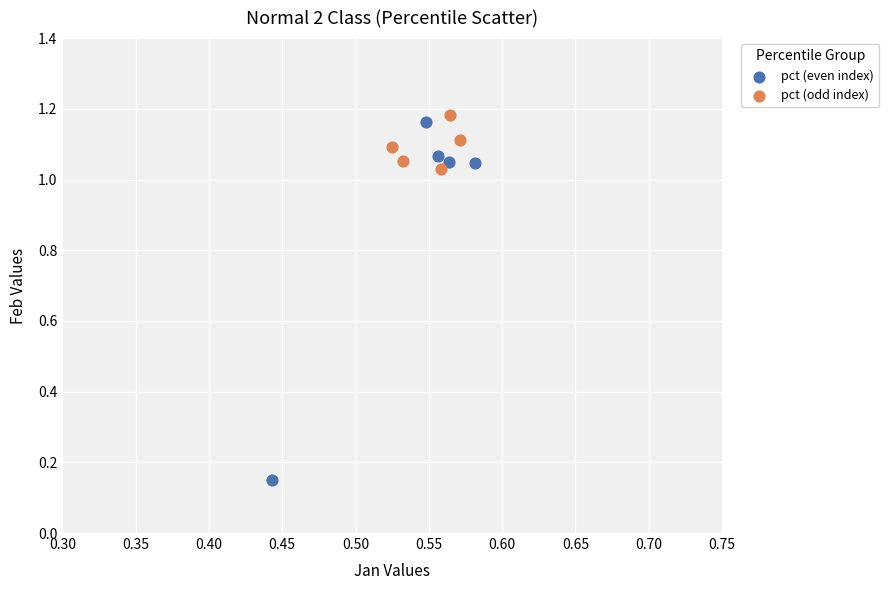

Which series has the widest spread of Y values?

pct (even index)